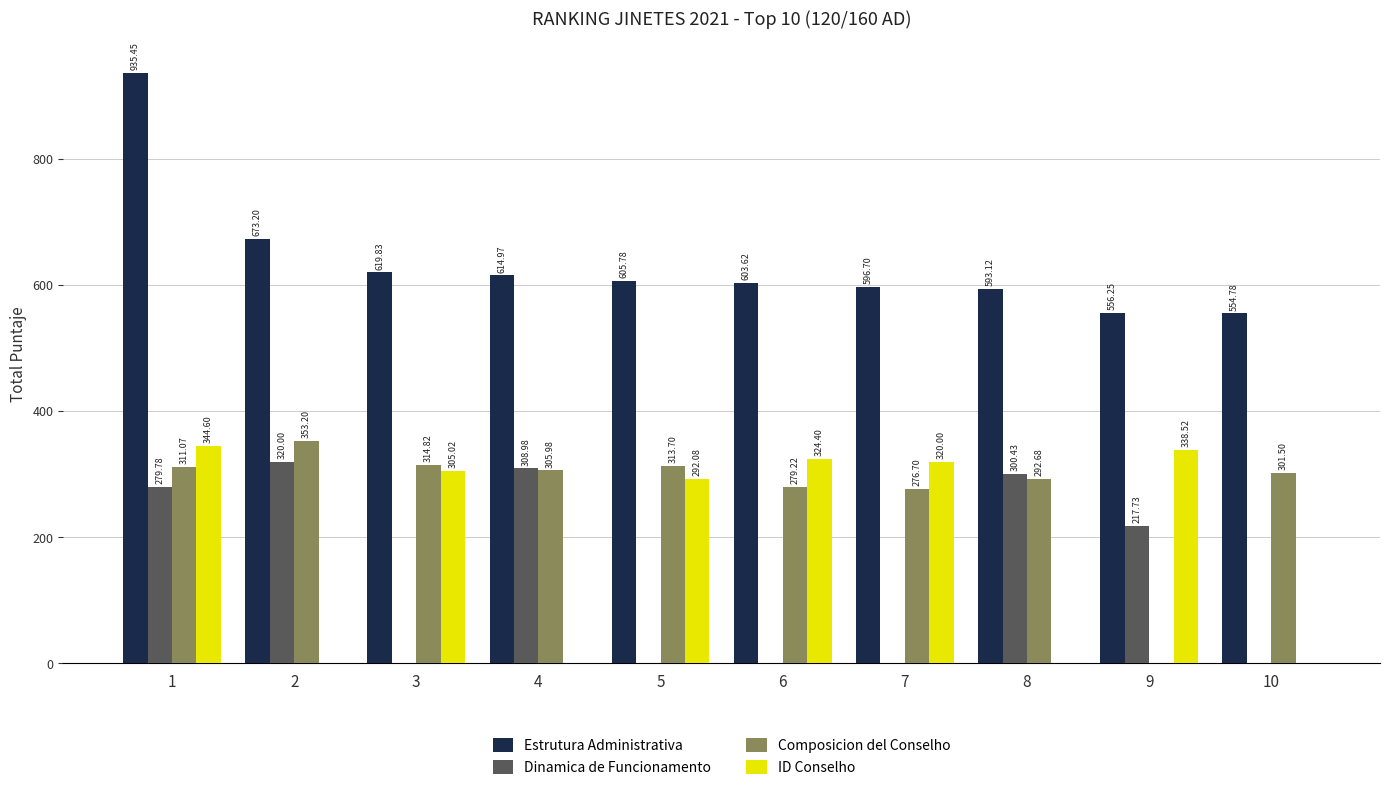

Is the value of Dinamica de Funcionamento at 7 greater than the value of ID Conselho at 1?

No